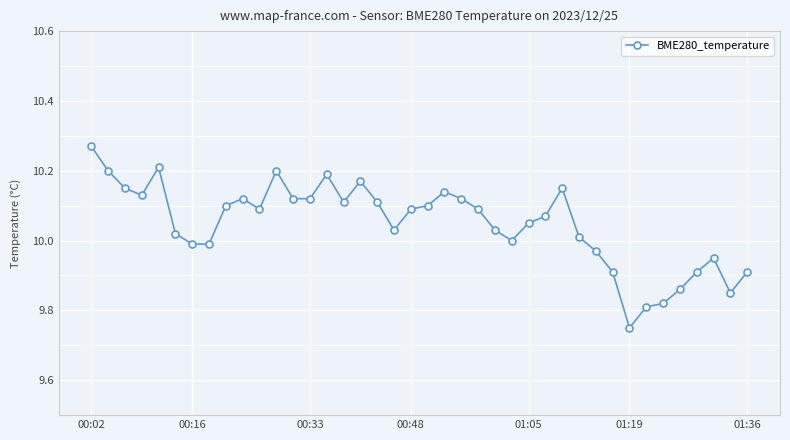

True or false: the data has more than 1 interior local peaks.

True